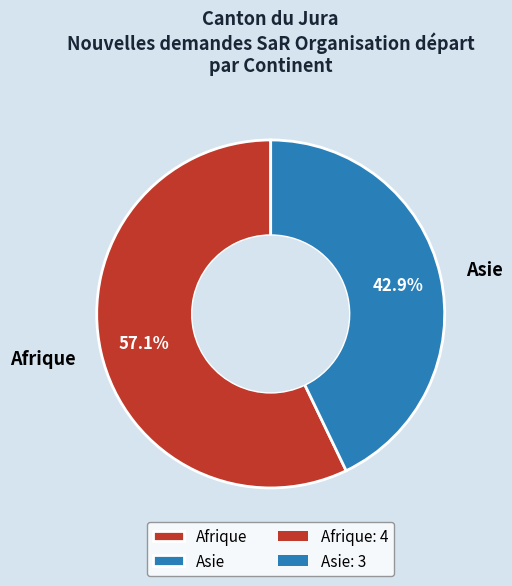

Is it true that Asie is 43% of the pie?

True